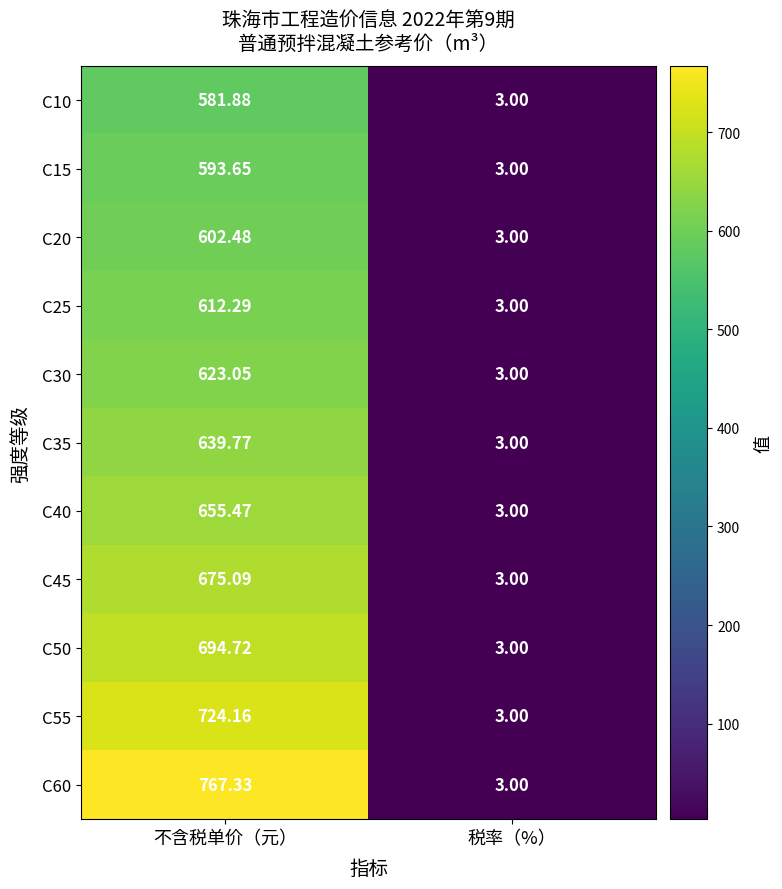

How many series are shown in this chart?

11